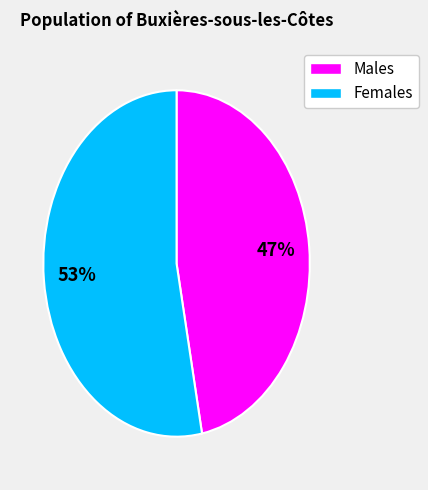

To the nearest percent, what is the average slice percentage?

50%